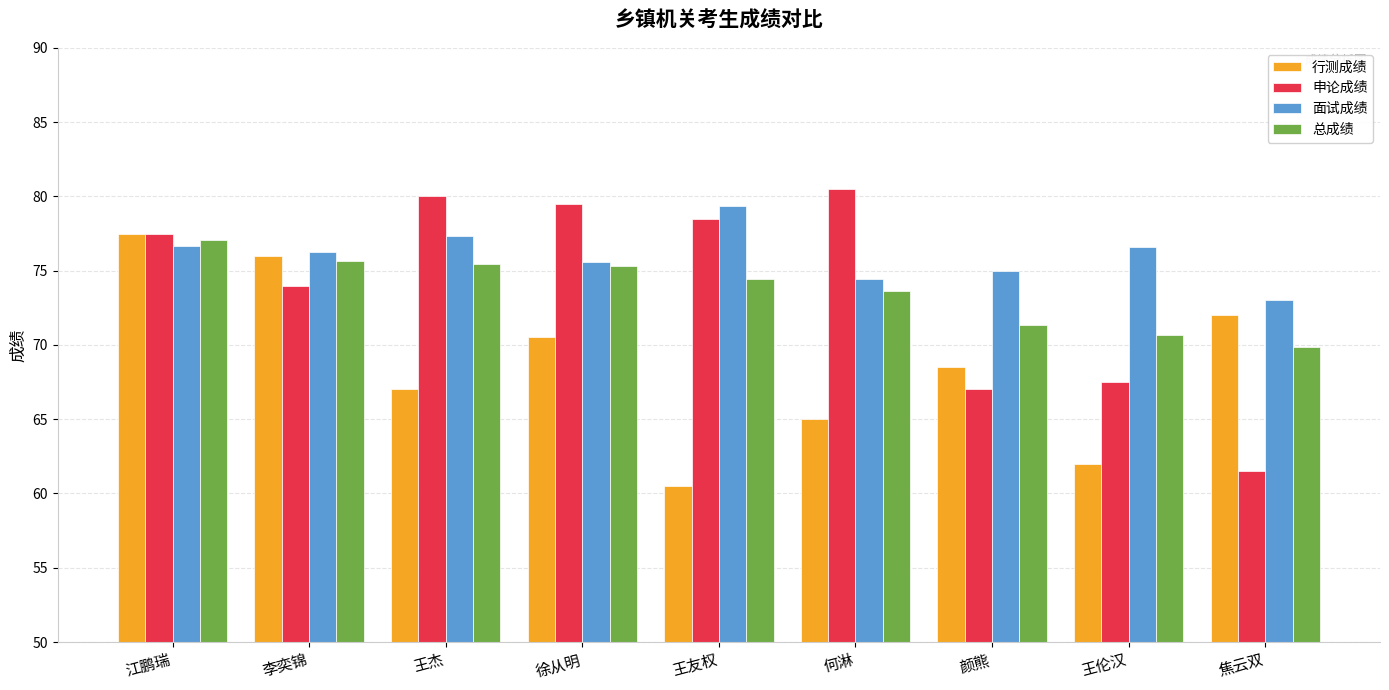

True or false: 面试成绩 has a value of 32.2 at 王友权.

False